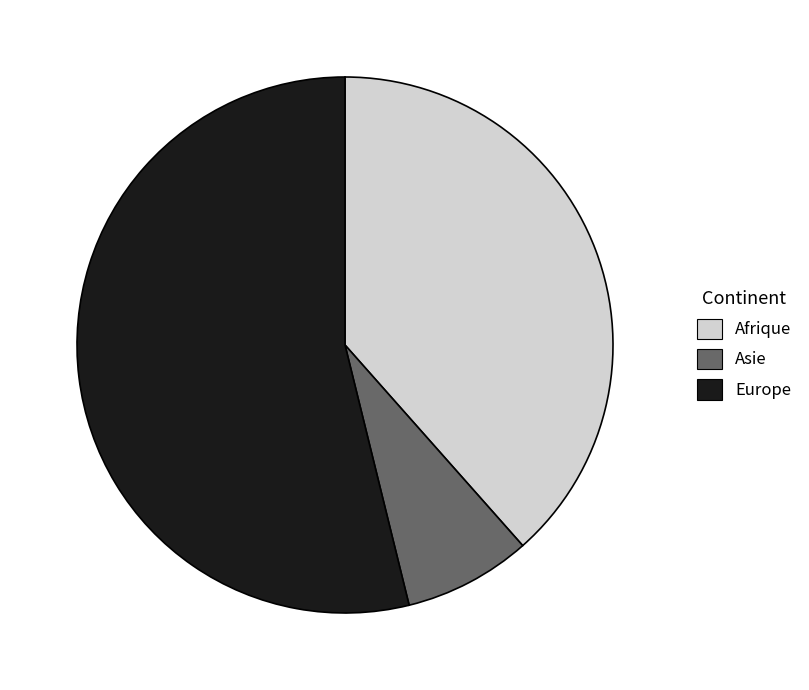

Do Asie and Europe together represent more than half of the pie?

Yes